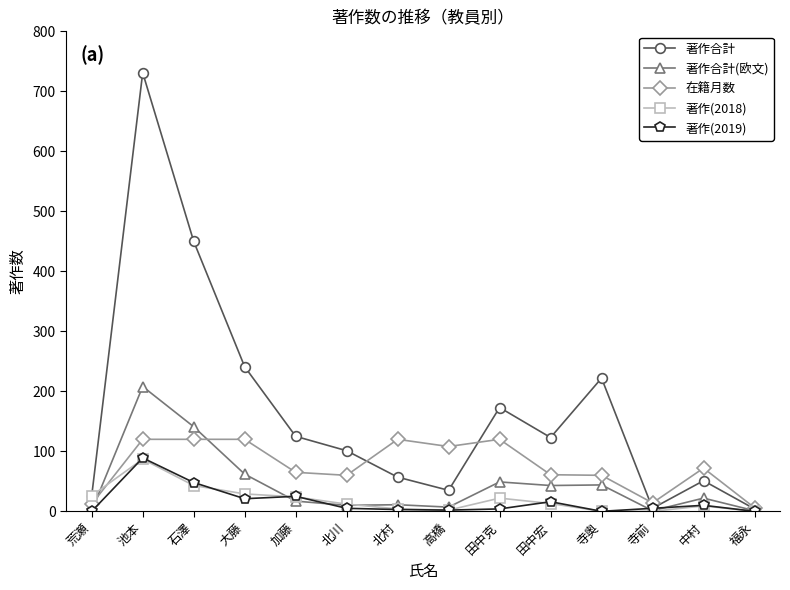

True or false: 在籍月数 has more than 0 interior local peaks.

True